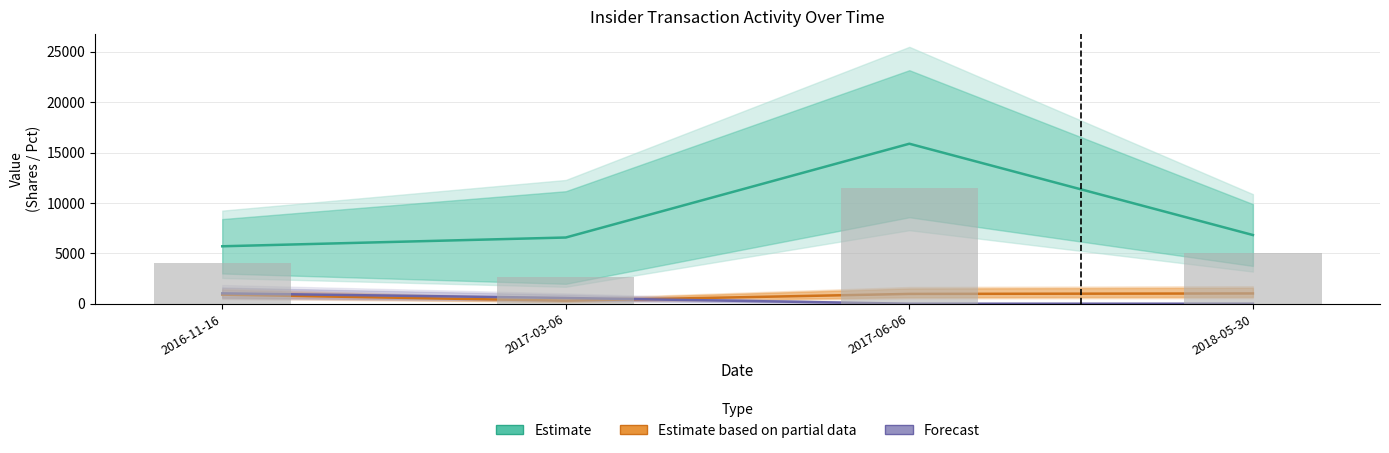

At which label is Estimate closest to 10790?

2018-05-30